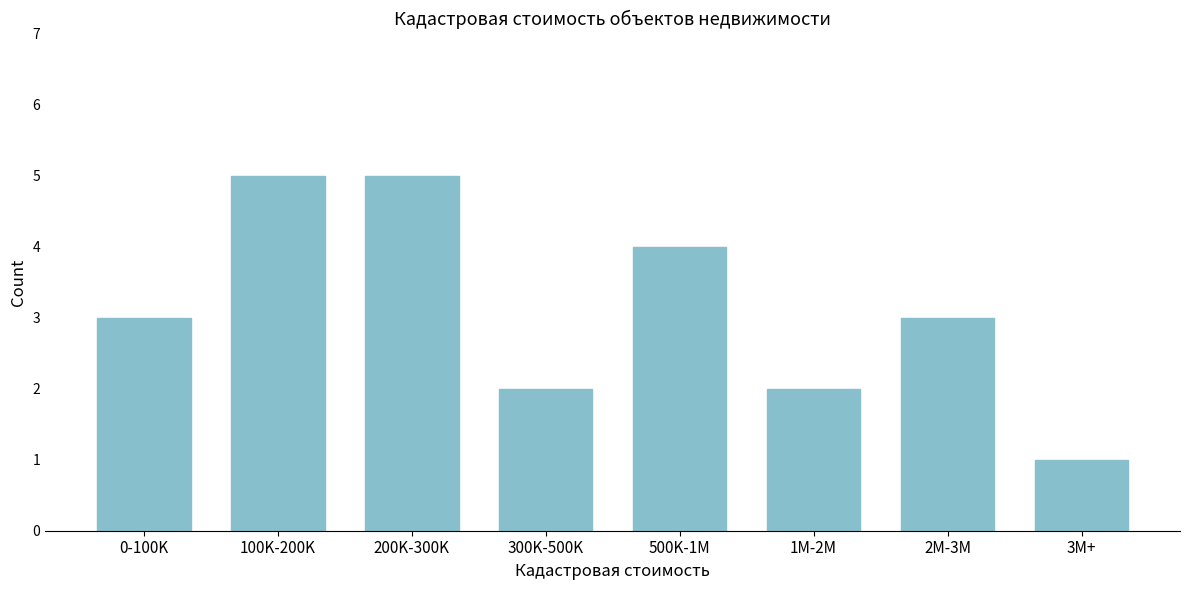

Reading right to left, extract all data points from this chart.

3M+=1	2M-3M=3	1M-2M=2	500K-1M=4	300K-500K=2	200K-300K=5	100K-200K=5	0-100K=3